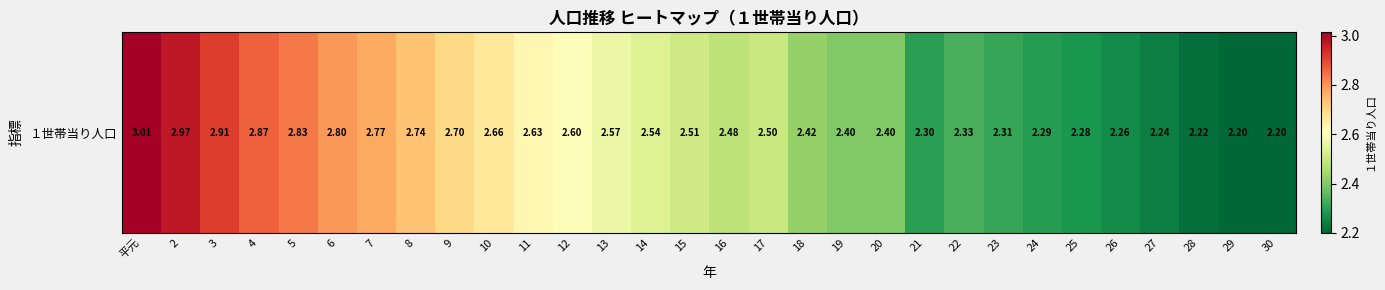

Reading left to right, extract all data points from this chart.

3.0	3.0	2.9	2.9	2.8	2.8	2.8	2.7	2.7	2.7	2.6	2.6	2.6	2.5	2.5	2.5	2.5	2.4	2.4	2.4	2.3	2.3	2.3	2.3	2.3	2.3	2.2	2.2	2.2	2.2